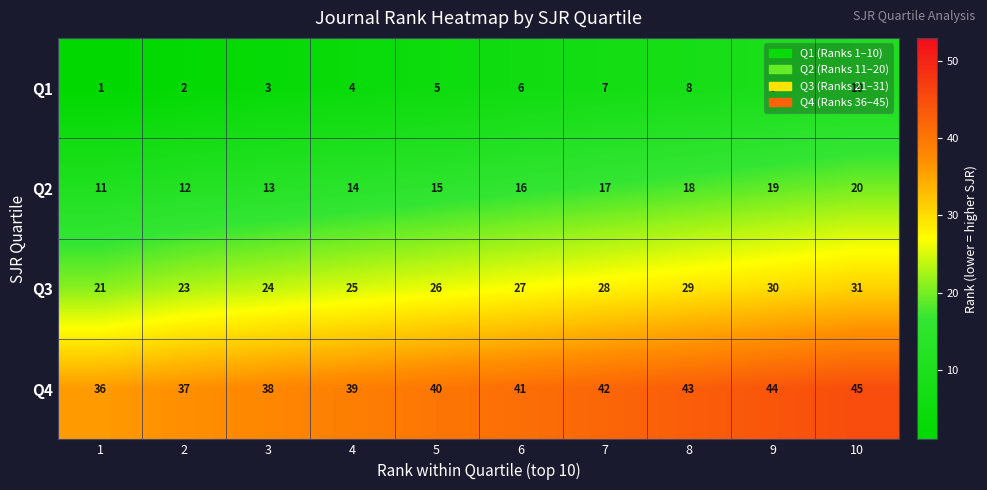

Count the Q3 values in the range 24 to 29.

6